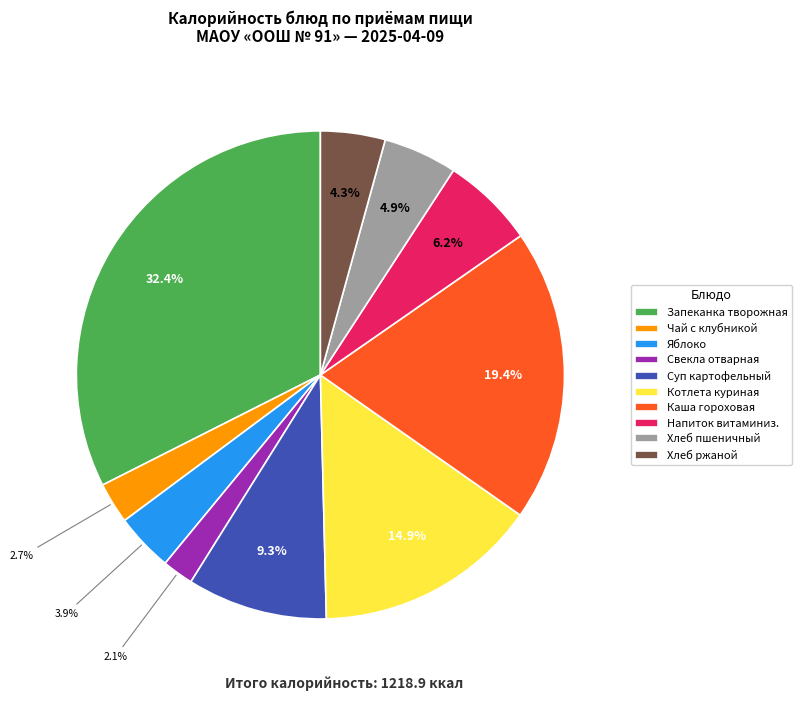

Count the number of slices in the pie.

10